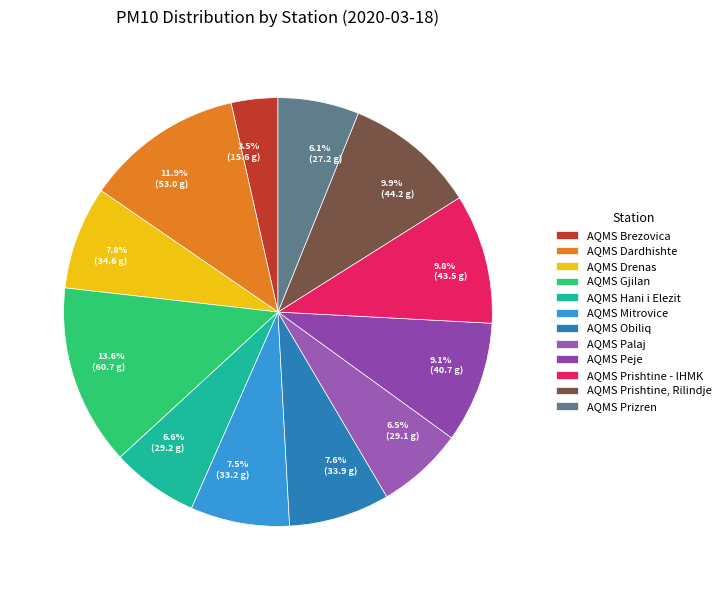

To the nearest percent, what portion does AQMS Dardhishte represent?

12%